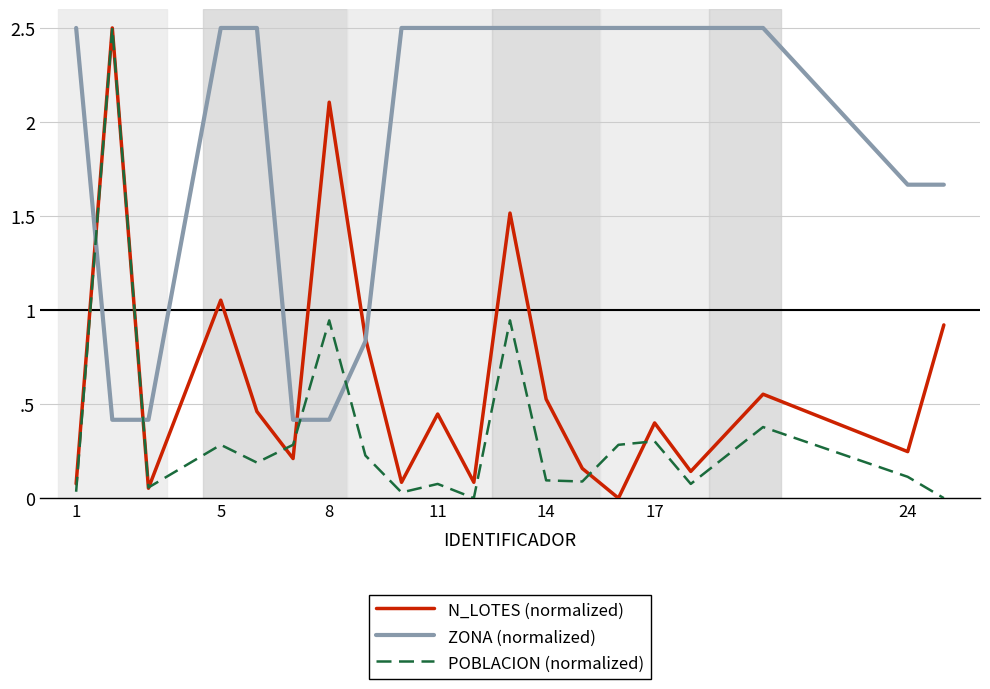

How many intersections are there between POBLACION (normalized) and ZONA (normalized)?

4